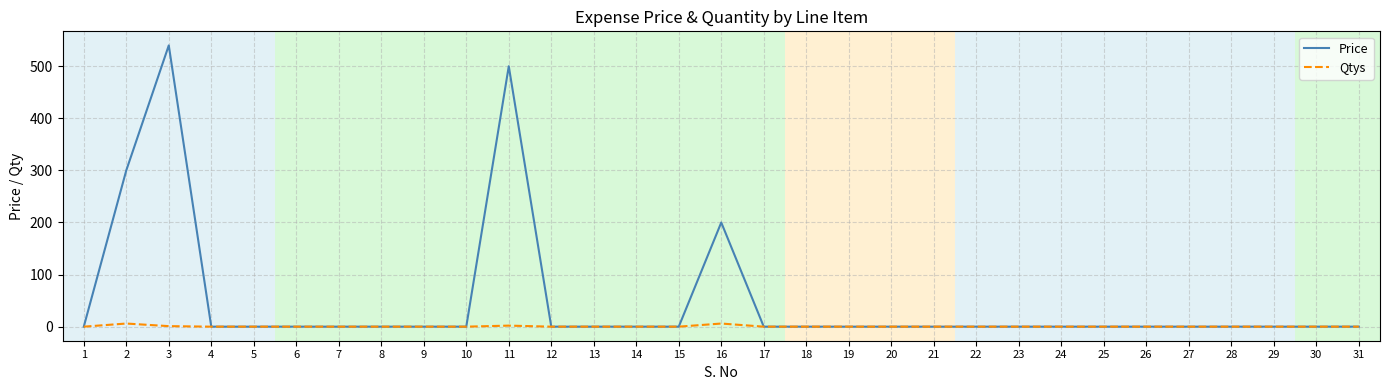

The Price series shows 165 at 19. True or false?

False